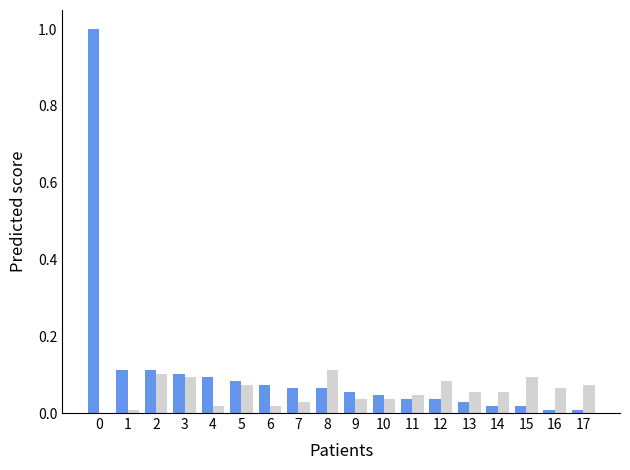

What is the maximum value shown in the chart?

1.0